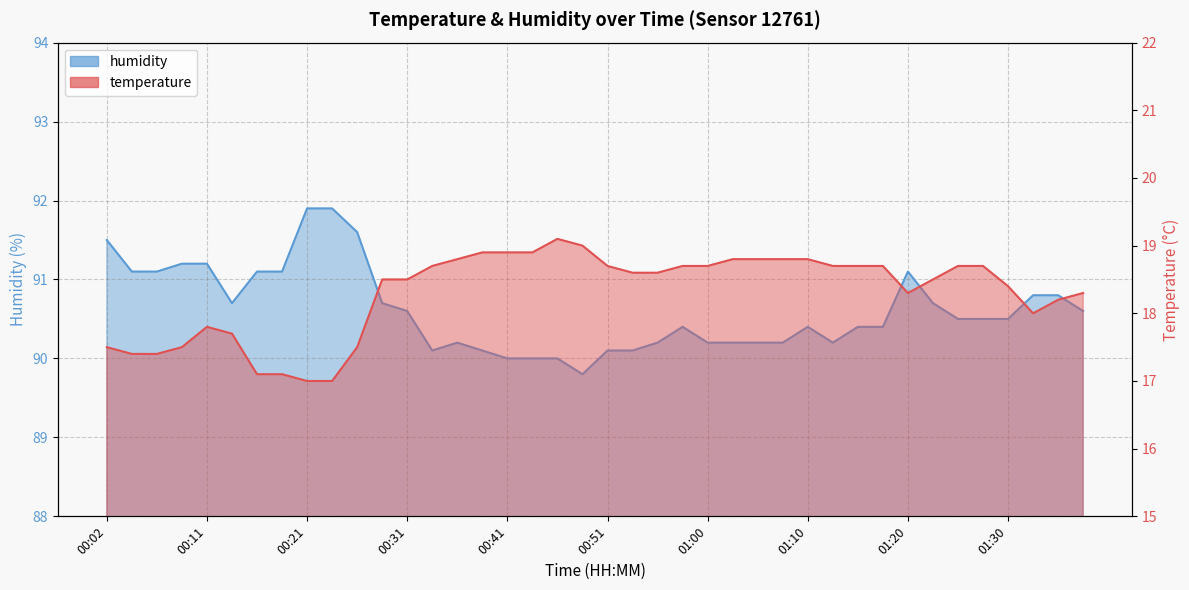

The value of humidity at 00:09 is 91.2. True or false?

True